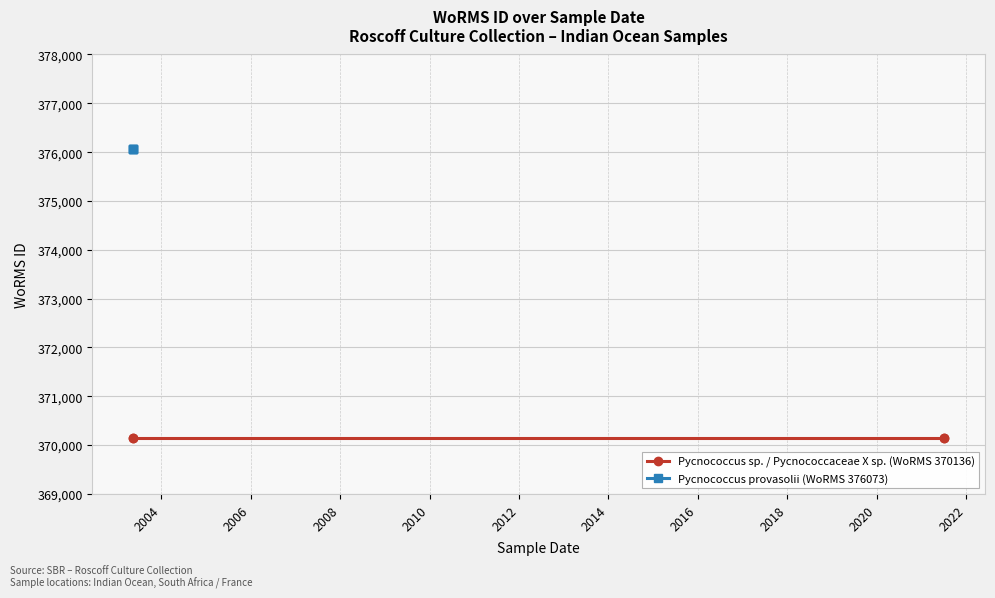

Which series has the largest range (max minus min)?

Pycnococcus sp. / Pycnococcaceae X sp. (WoRMS 370136)